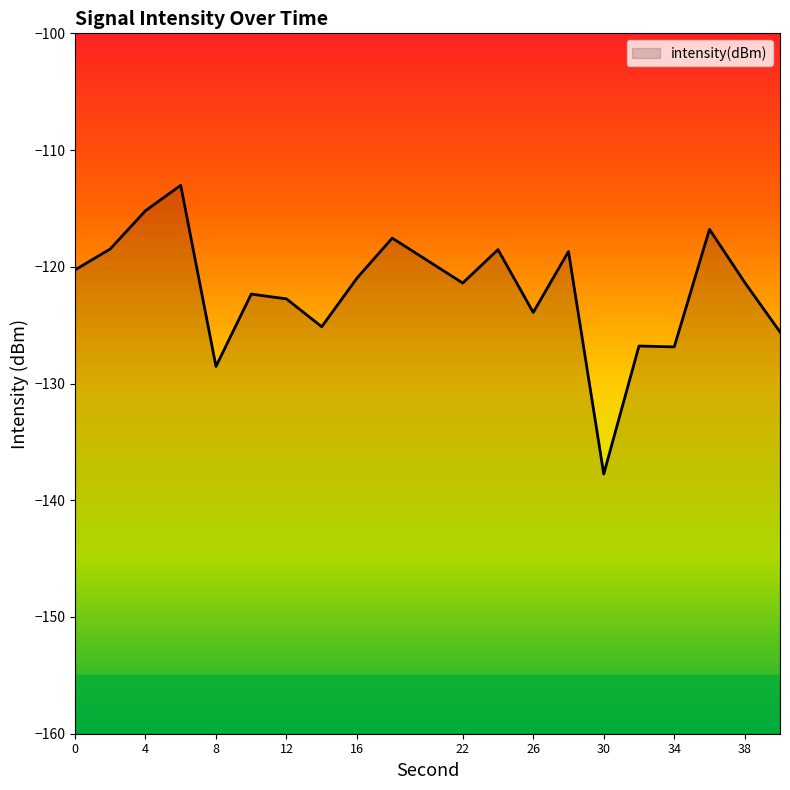

How many points are higher than both their immediate neighbors (excluding endpoints)?

7